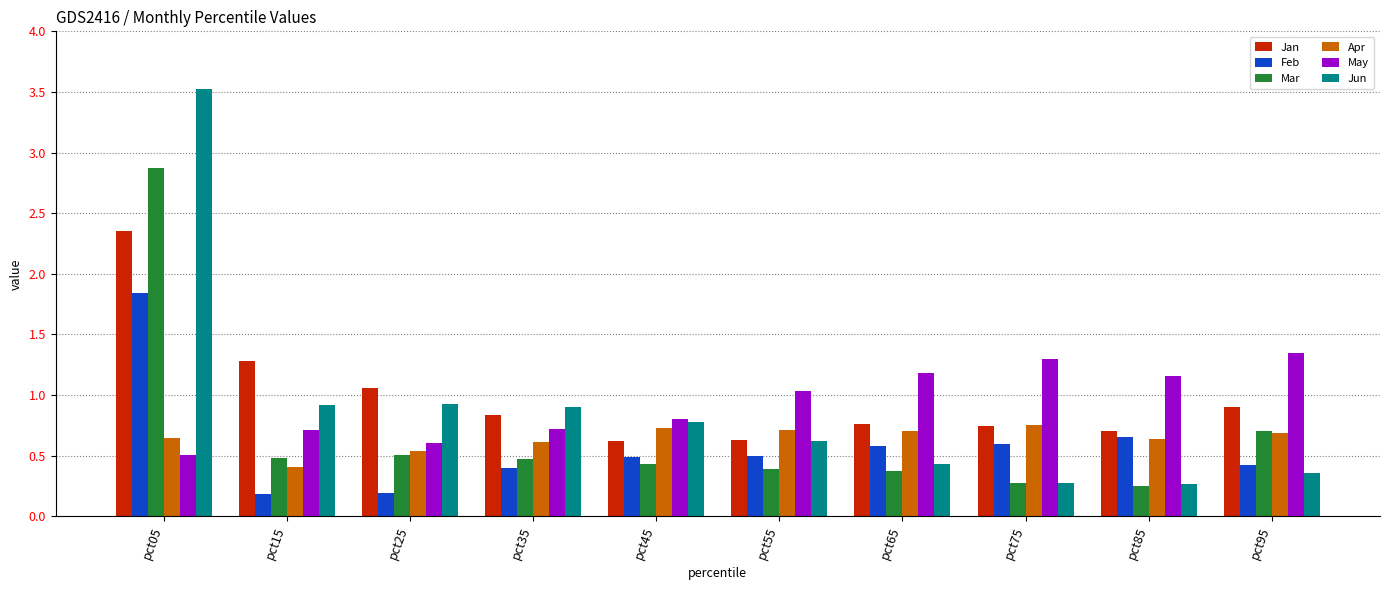

How many distinct data groups are displayed?

6